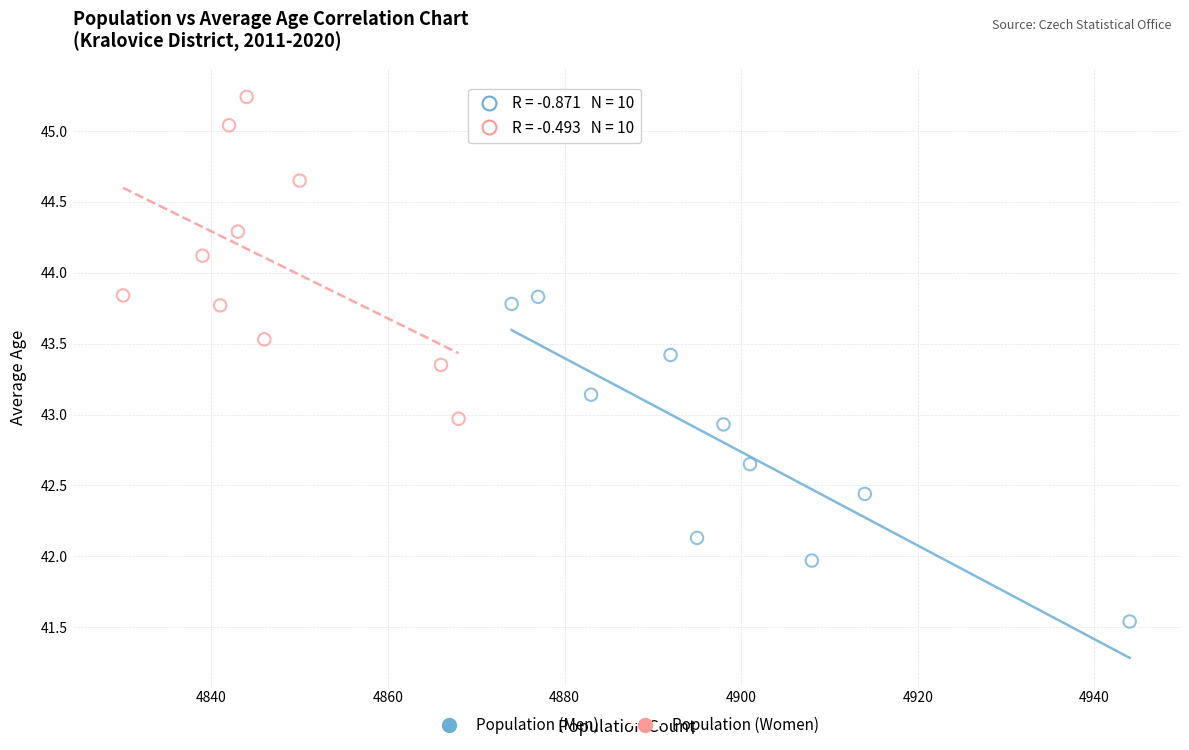

Which series has the widest spread of Y values?

Population (Men)